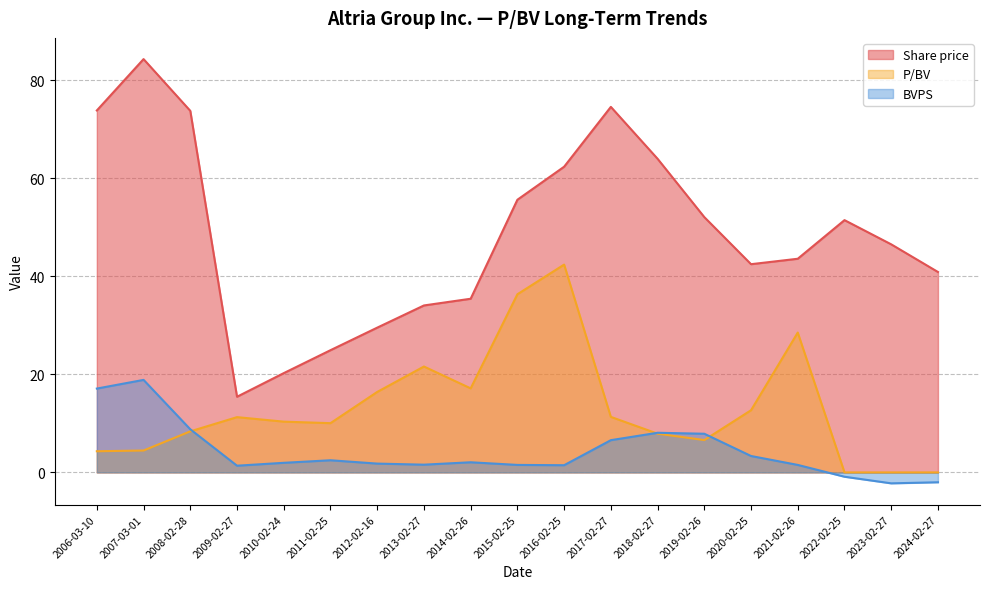

Is it true that P/BV equals 6.5 at 2006-03-10?

False